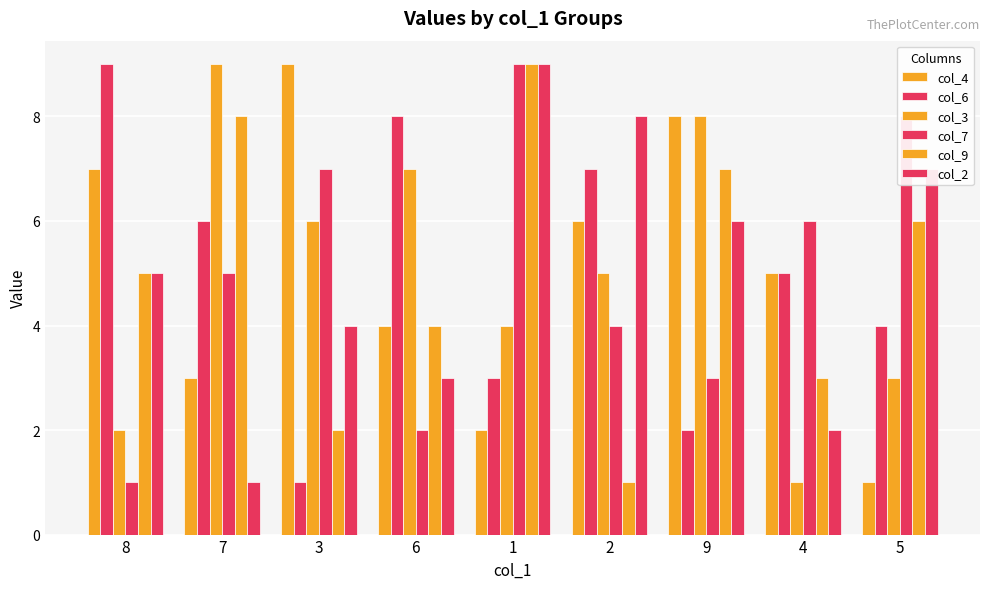

What is the label of the 9th bar from the right?

8